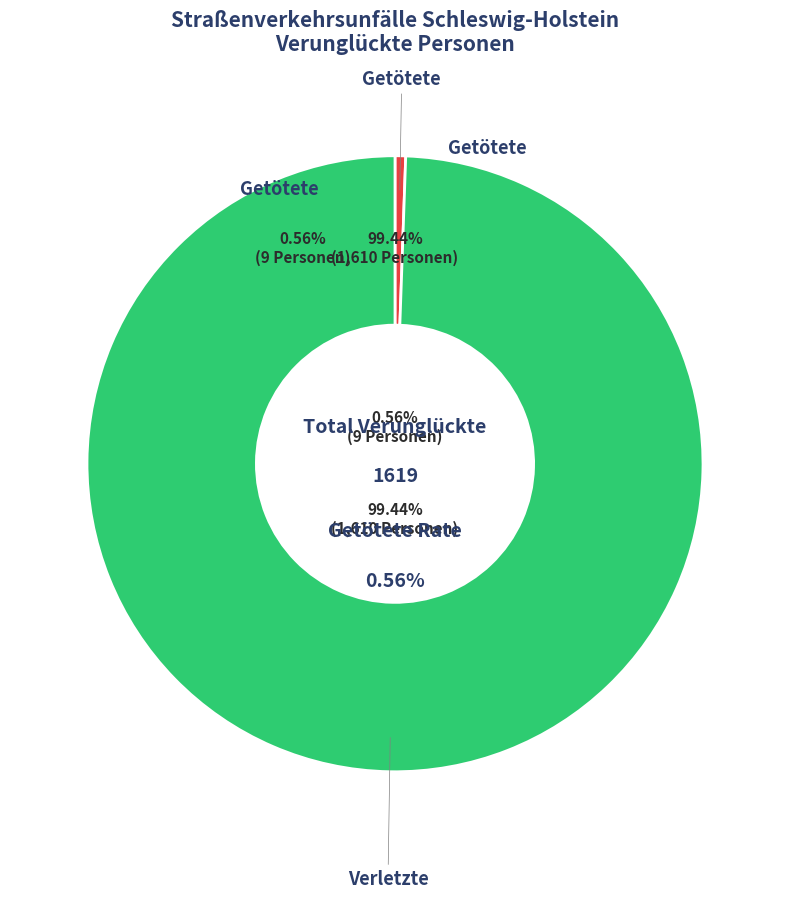

Which category has the smallest portion of the pie?

Getötete